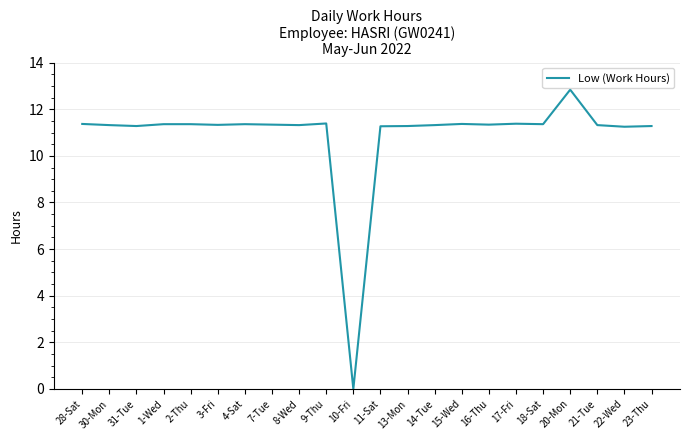

What is the ratio of the value at 17-Fri to the value at 7-Tue?

1.0